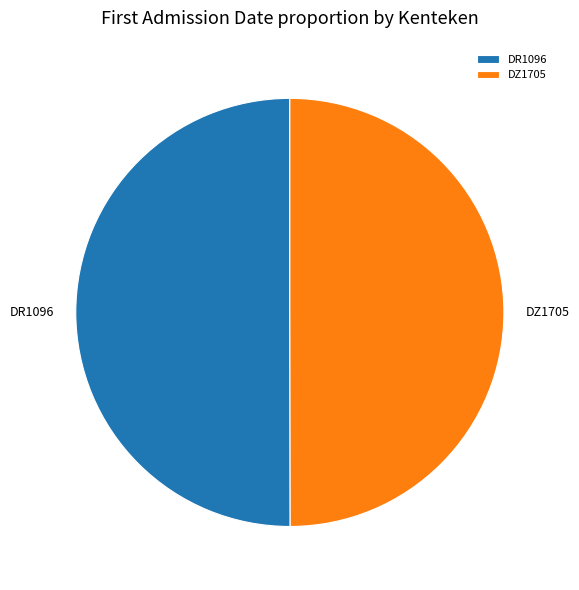

How many slices are in this pie chart?

2